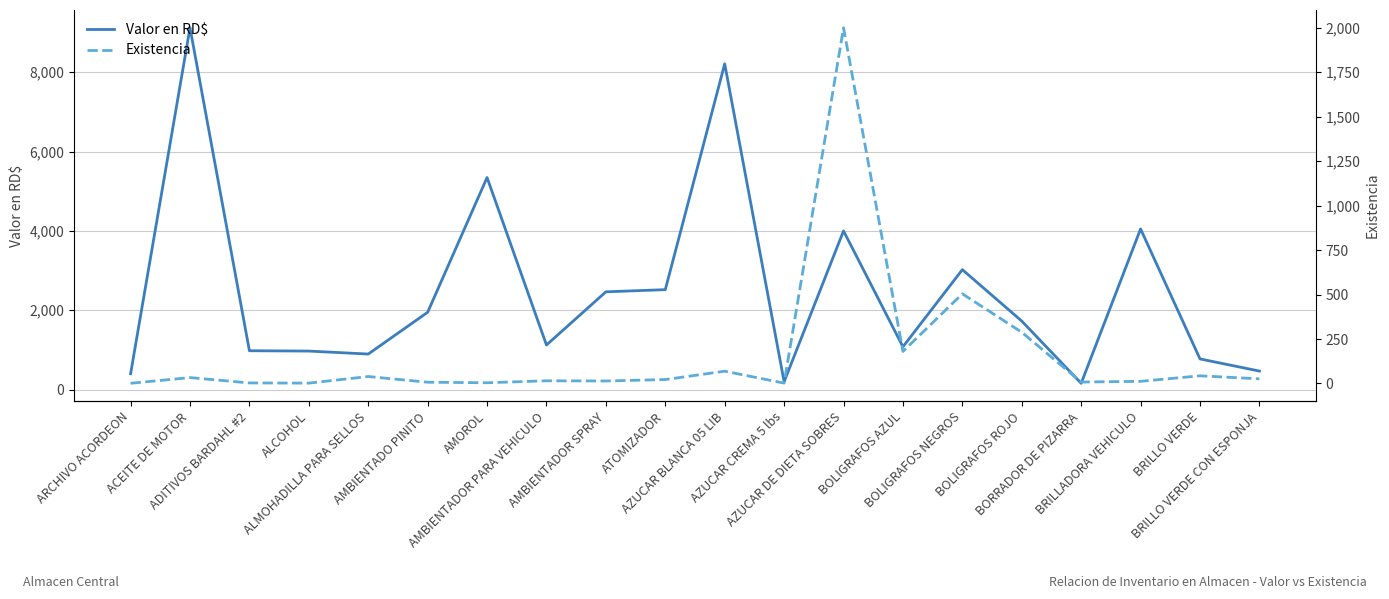

What is the label of the 15th point from the left?

BOLIGRAFOS NEGROS